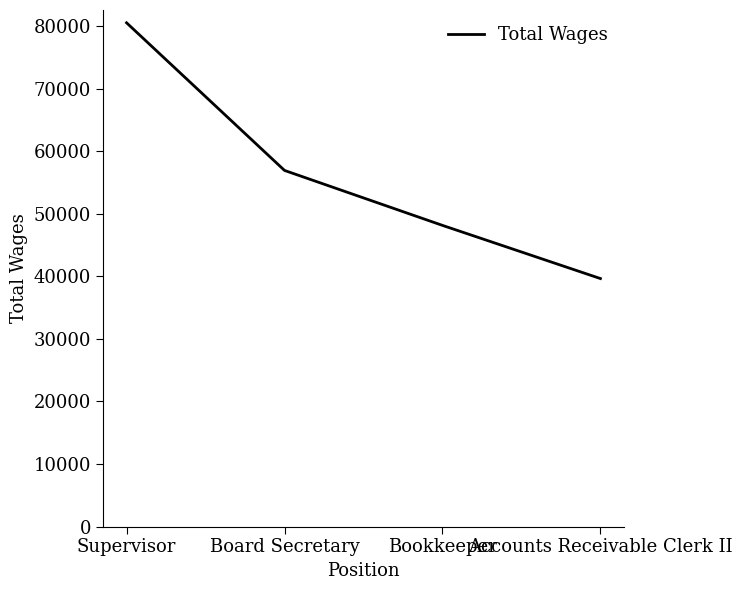

Which has a higher value, Accounts Receivable Clerk II or Bookkeeper?

Bookkeeper